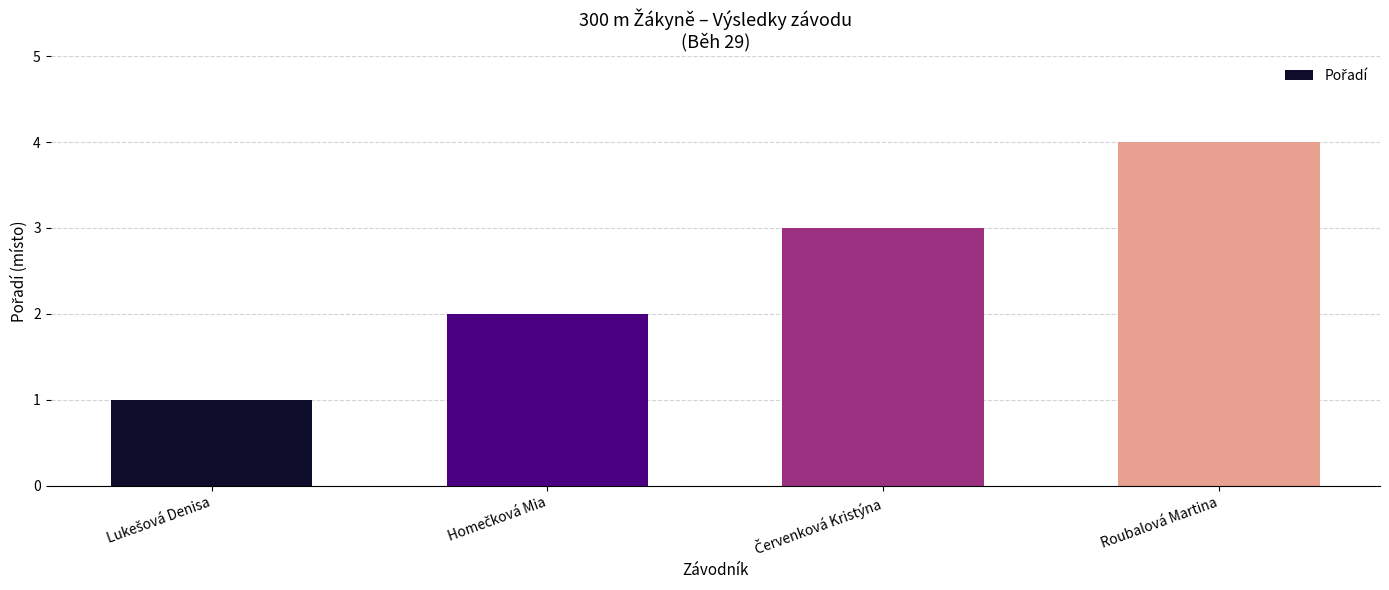

What is the sum of all values?

10